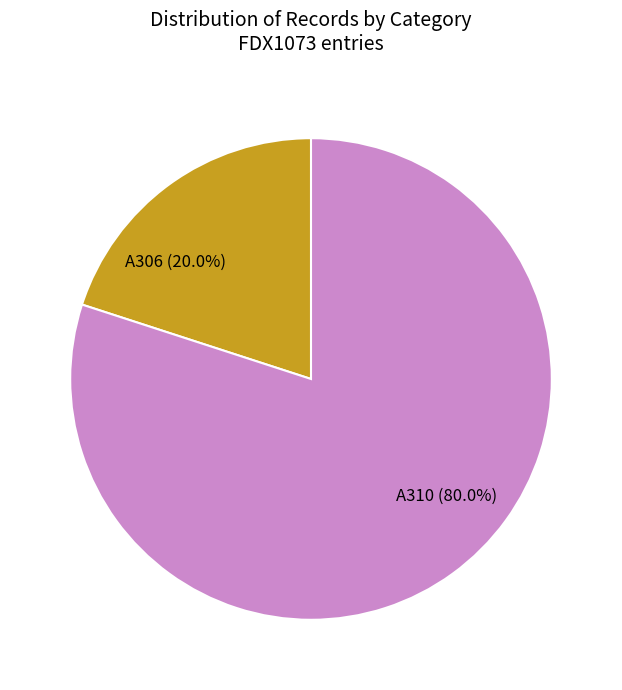

Is the sum of A310 and A306 greater than half?

Yes